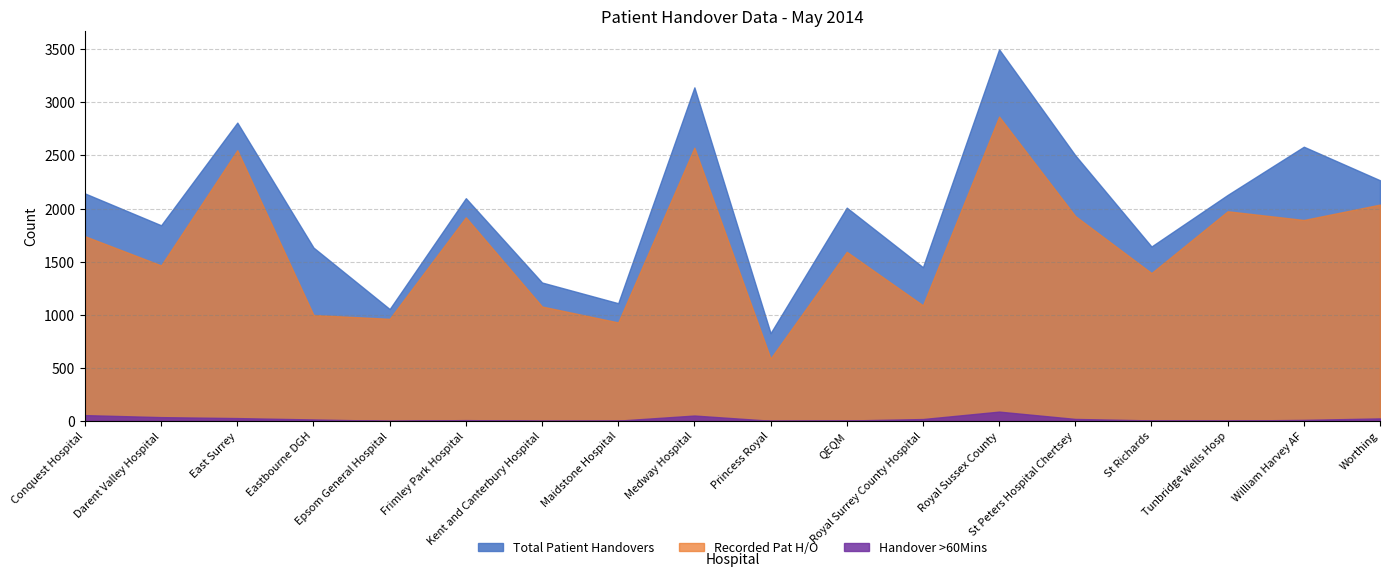

What is the value of the Total Patient Handovers point at the 14th from the left?

2501